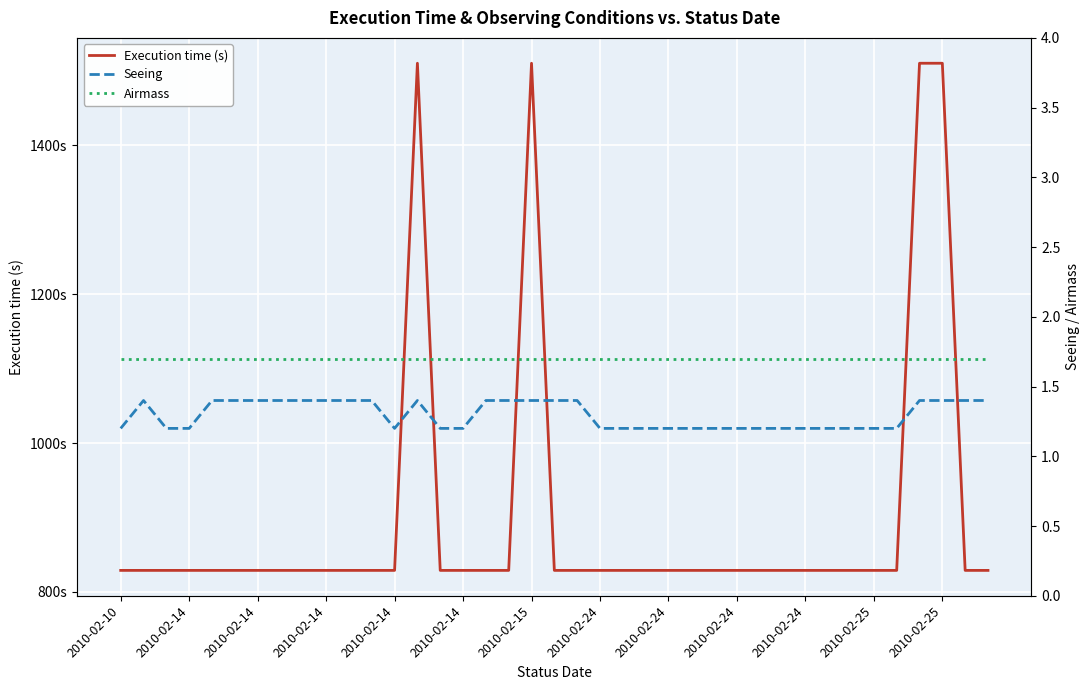

True or false: Airmass and Seeing cross at least once.

False